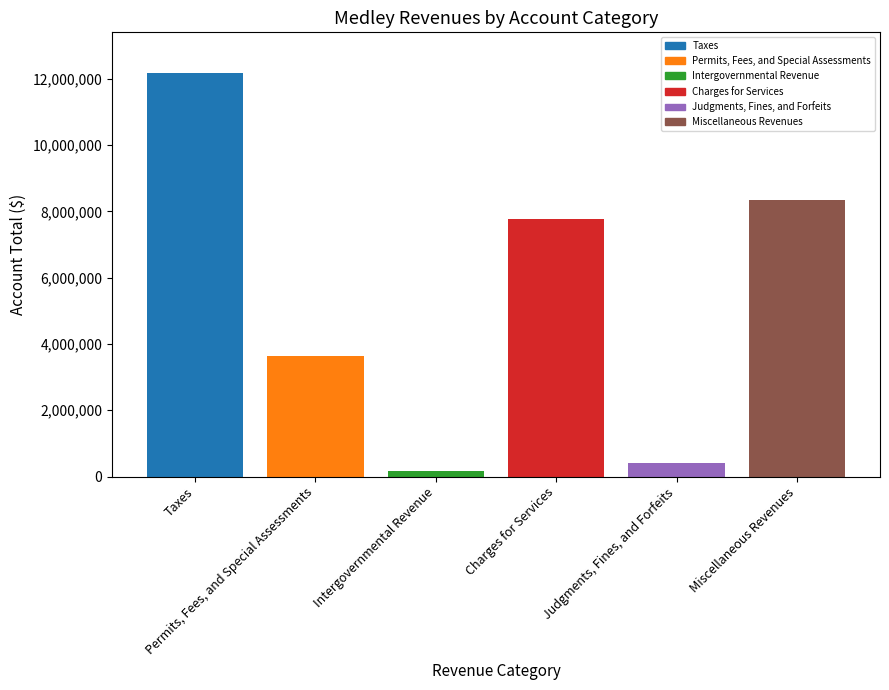

What is the approximate value at Charges for Services, to the nearest 50?

7783500